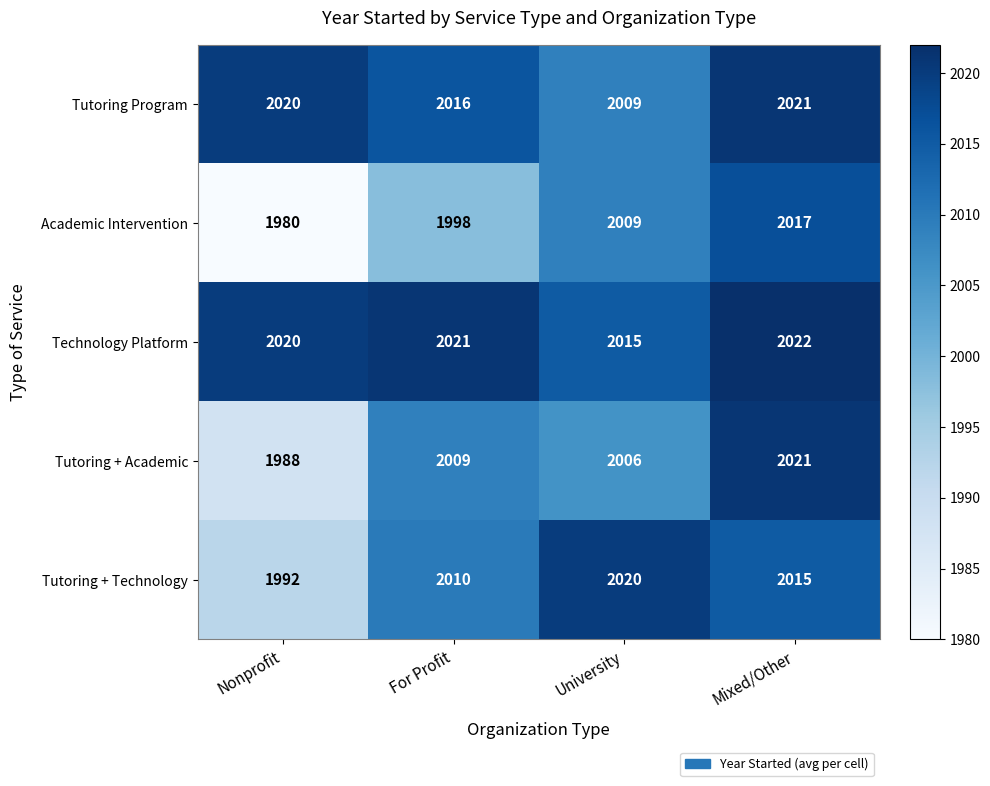

Is it true that Tutoring + Academic equals 607 at University?

False